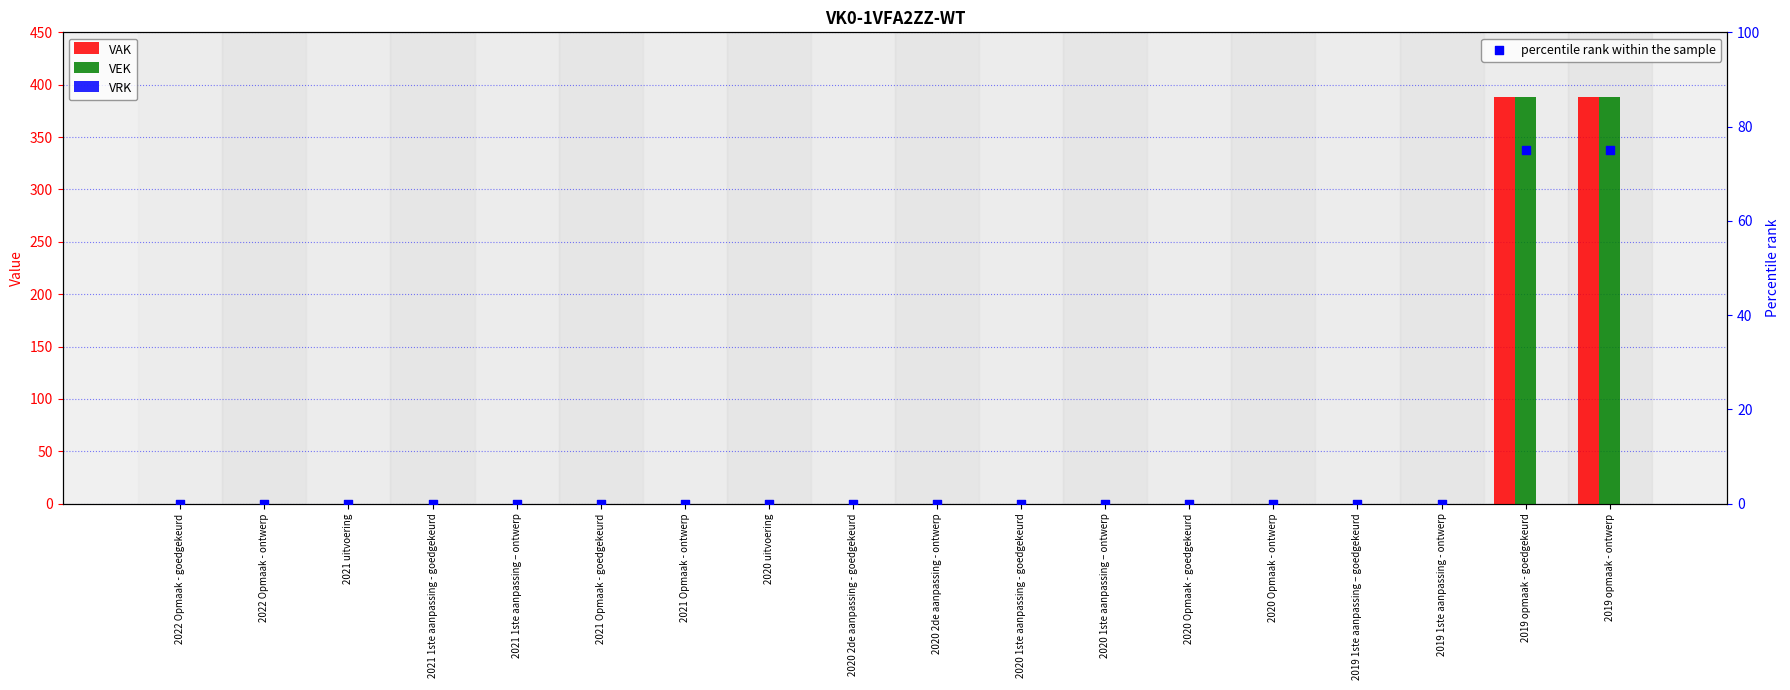

At which category is the sum across all series the highest?

2019 opmaak - goedgekeurd